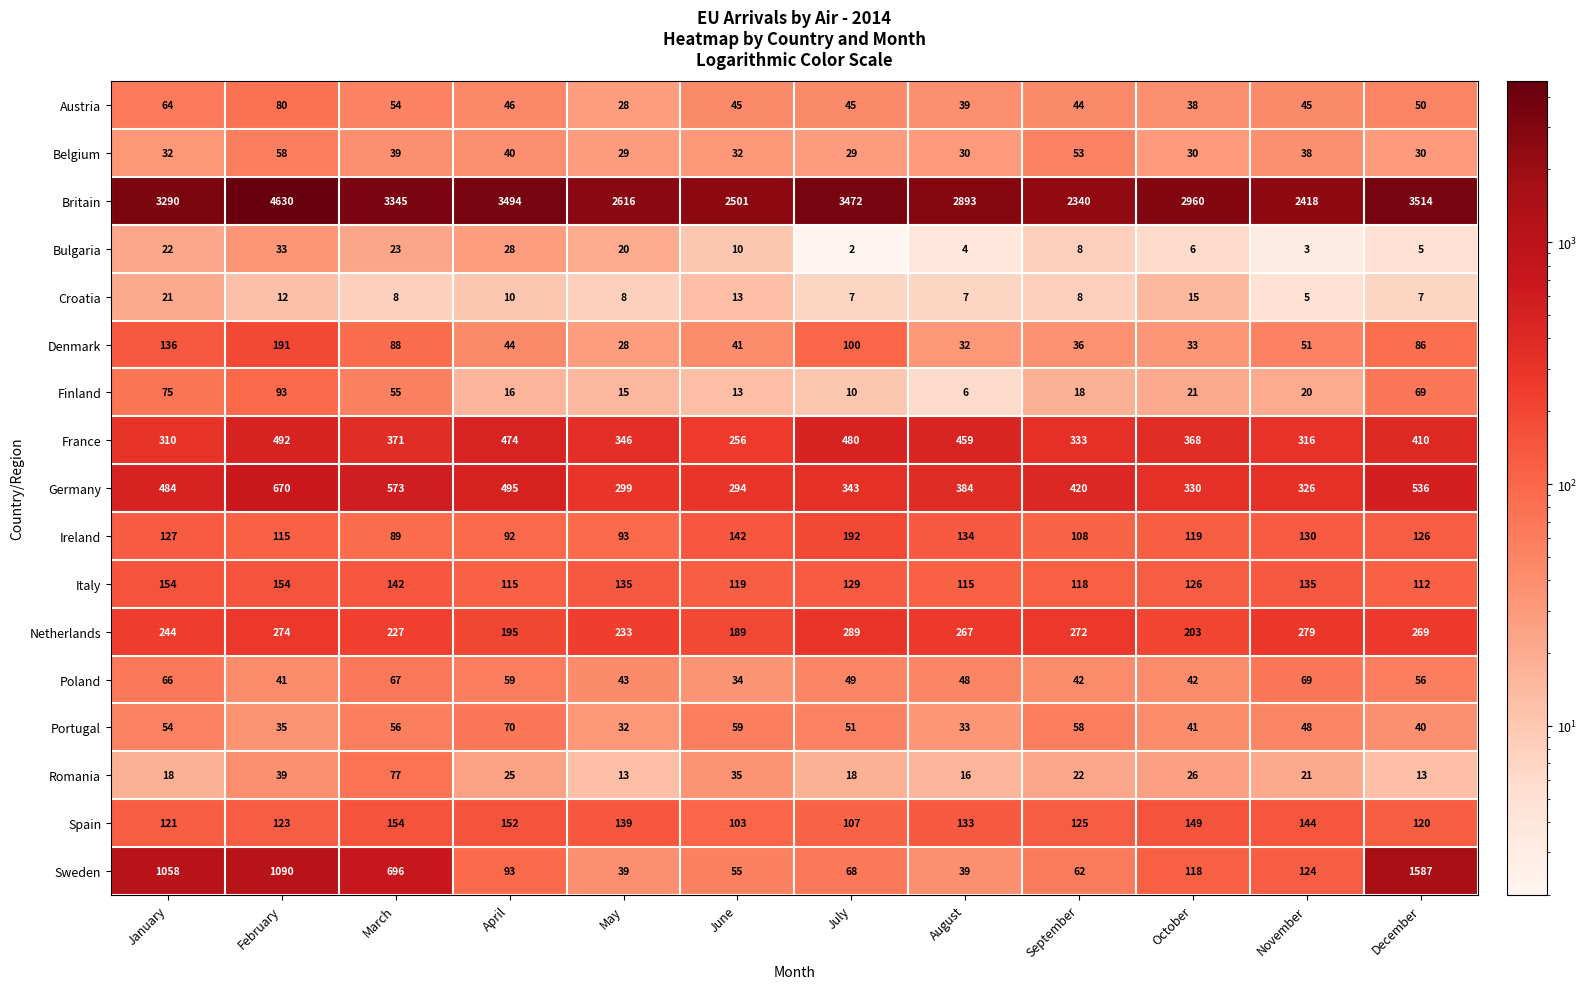

What is the difference between the maximum and second lowest values in the Austria series?

42